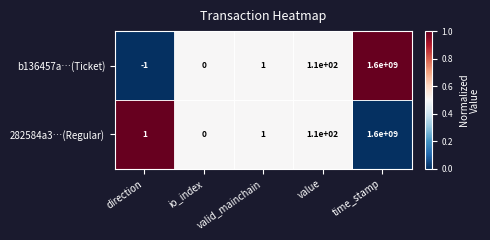

At which category does the chart reach its peak across all series?

time_stamp